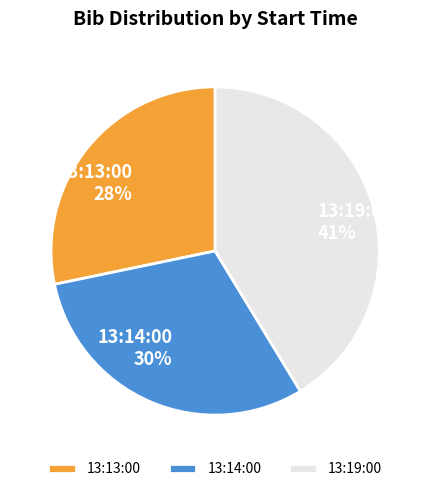

To the nearest percent, what portion does 13:14:00 represent?

30%